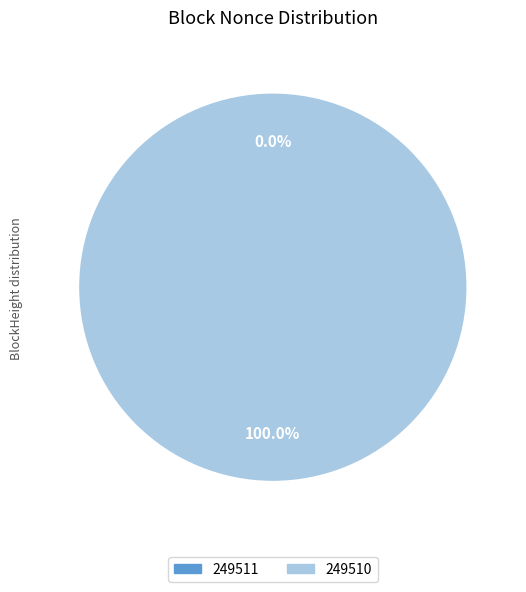

To the nearest percent, what is the difference between the 249510 and 249511 slice percentages?

100%